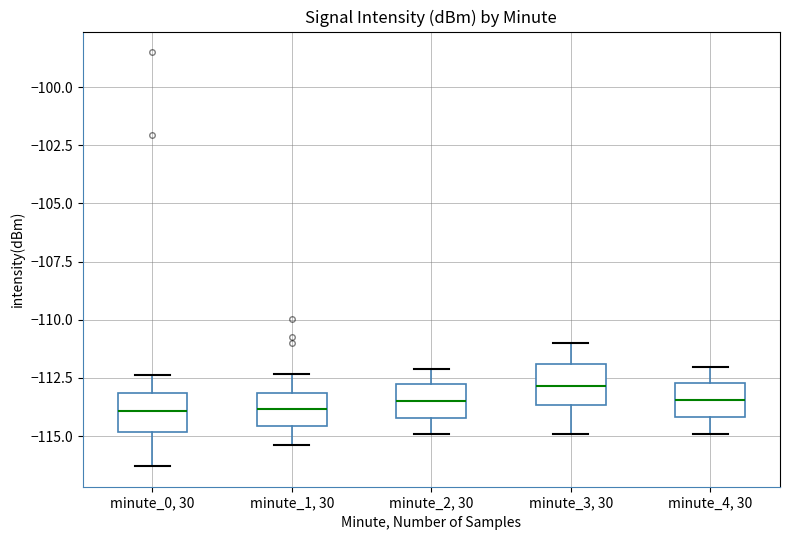

Where does the median line of the box for minute_4, 30 sit on the y-axis? The values are not printed on the chart, so give them approximately, as read against the axis.

-113.5